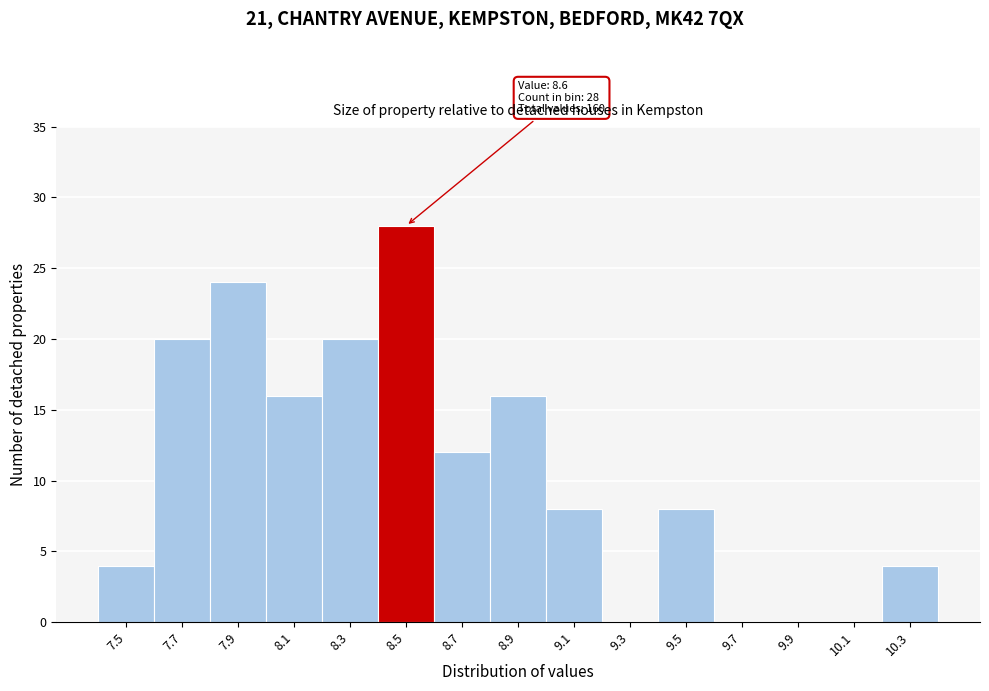

Reading left to right, transcribe all the data shown in this chart.

7.5=4	7.7=20	7.9=24	8.1=16	8.3=20	8.5=28	8.7=12	8.9=16	9.1=8	9.3=0	9.5=8	9.7=0	9.9=0	10.1=0	10.3=4